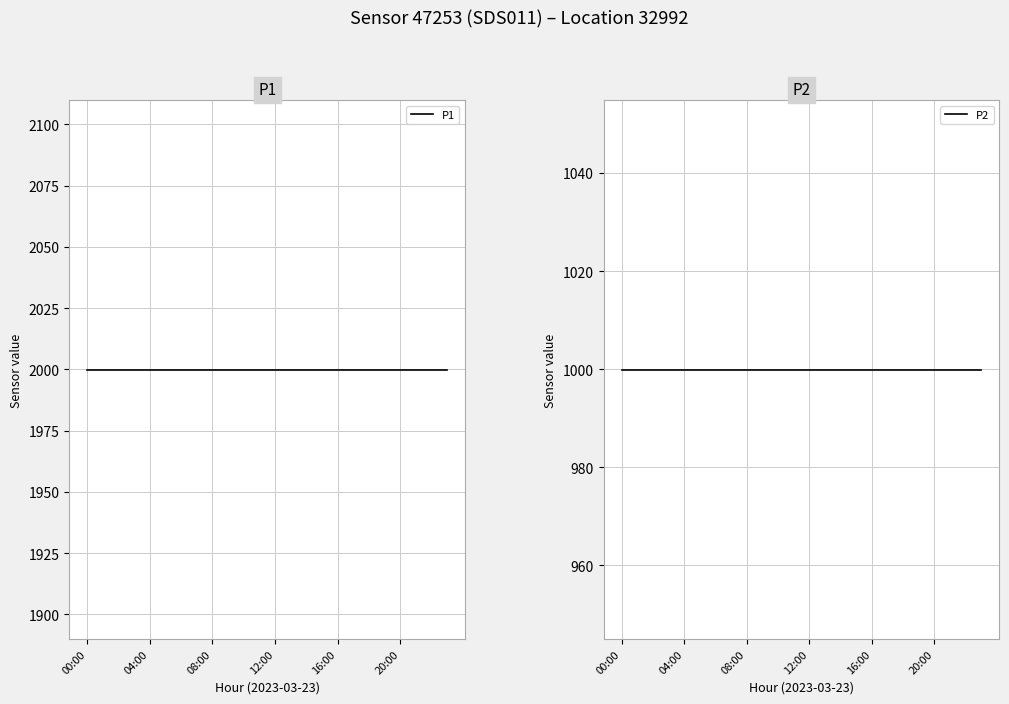

Does the chart display data point markers on the line(s)?

No